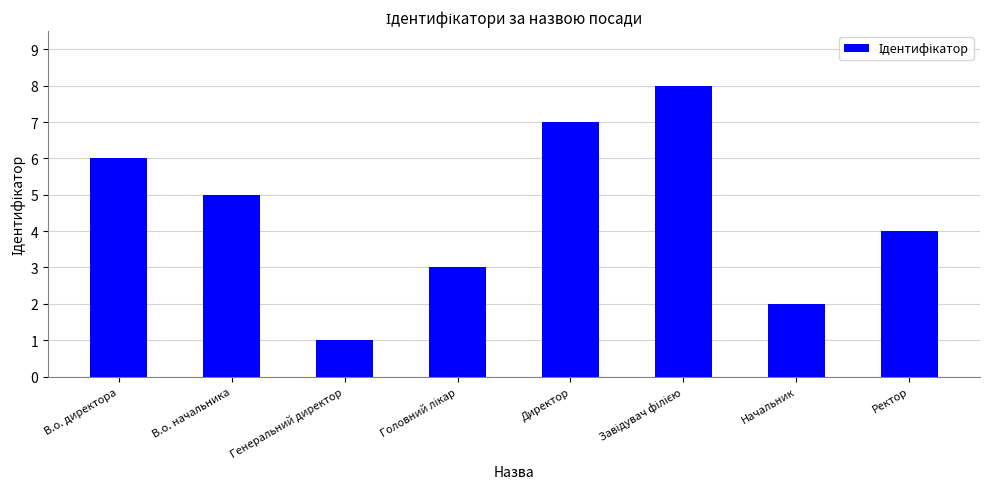

Is it true that the value at Ректор is 4?

True